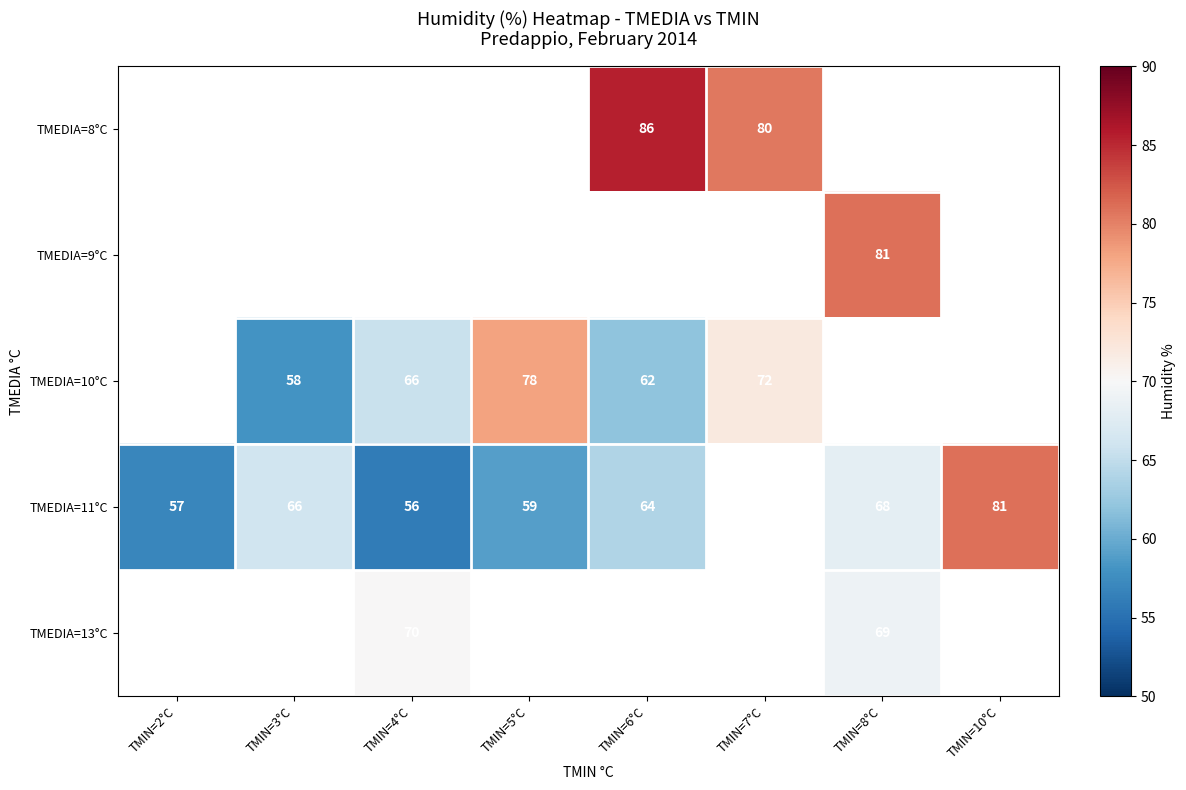

Is it true that TMEDIA=10°C equals 128.8 at TMIN=7°C?

False